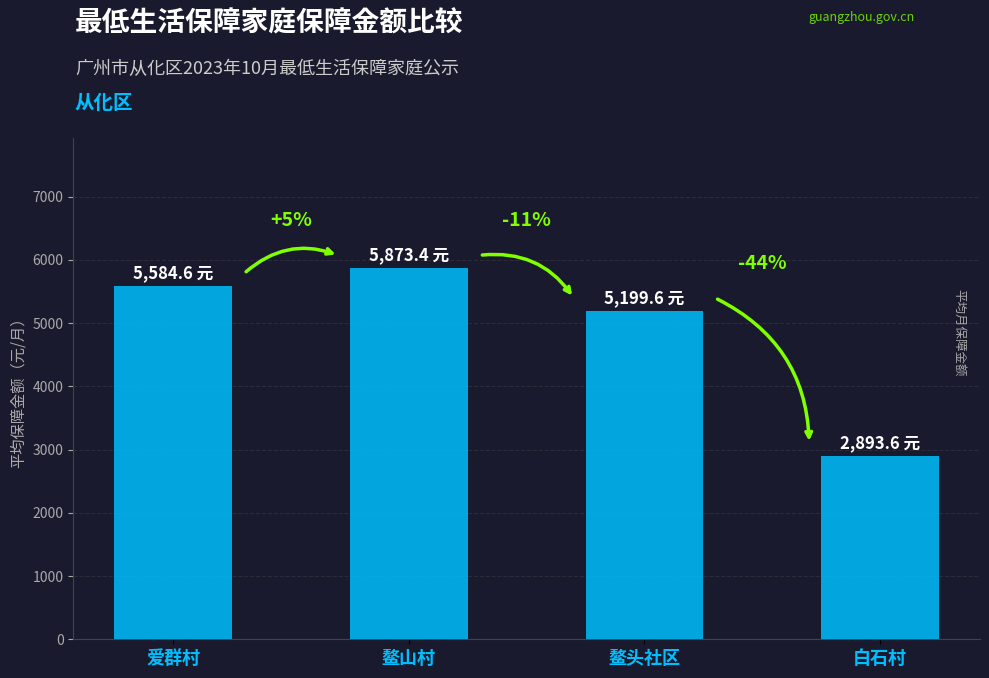

Reading left to right, list all the values displayed in this chart.

爱群村=5584.6	鳌山村=5873.4	鳌头社区=5199.6	白石村=2893.6